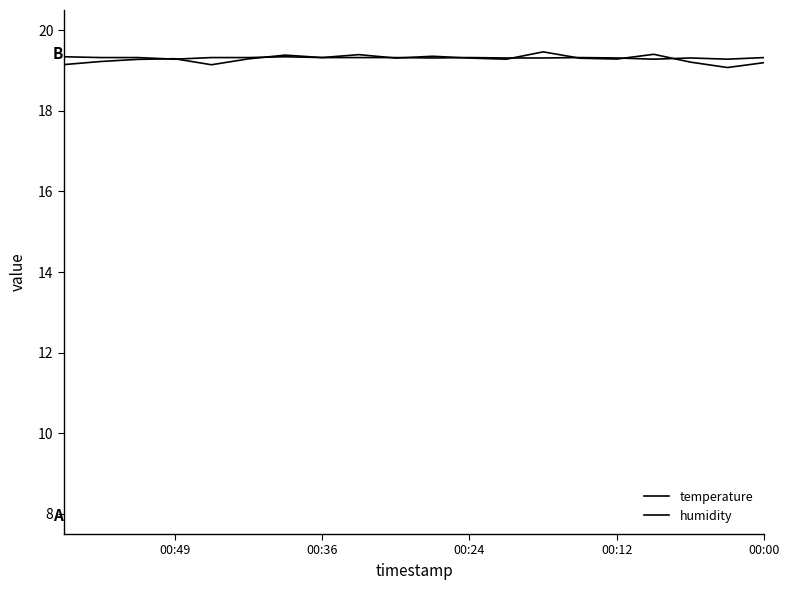

At which label is humidity closest to 19?

00:12